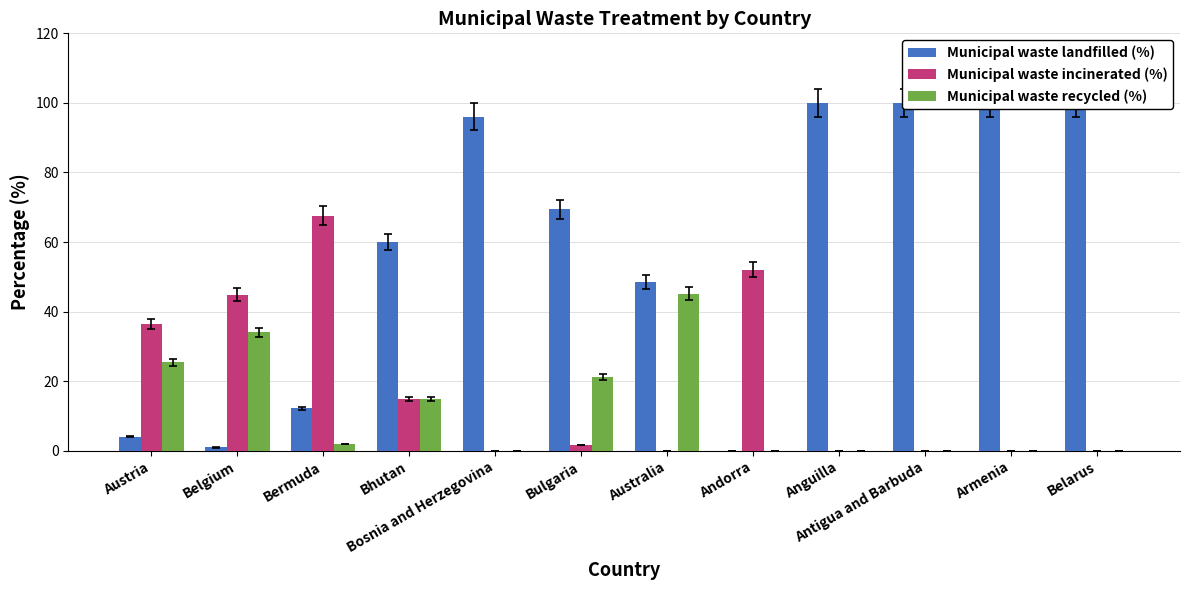

Which category has the highest value in the Municipal waste recycled (%) series?

Australia